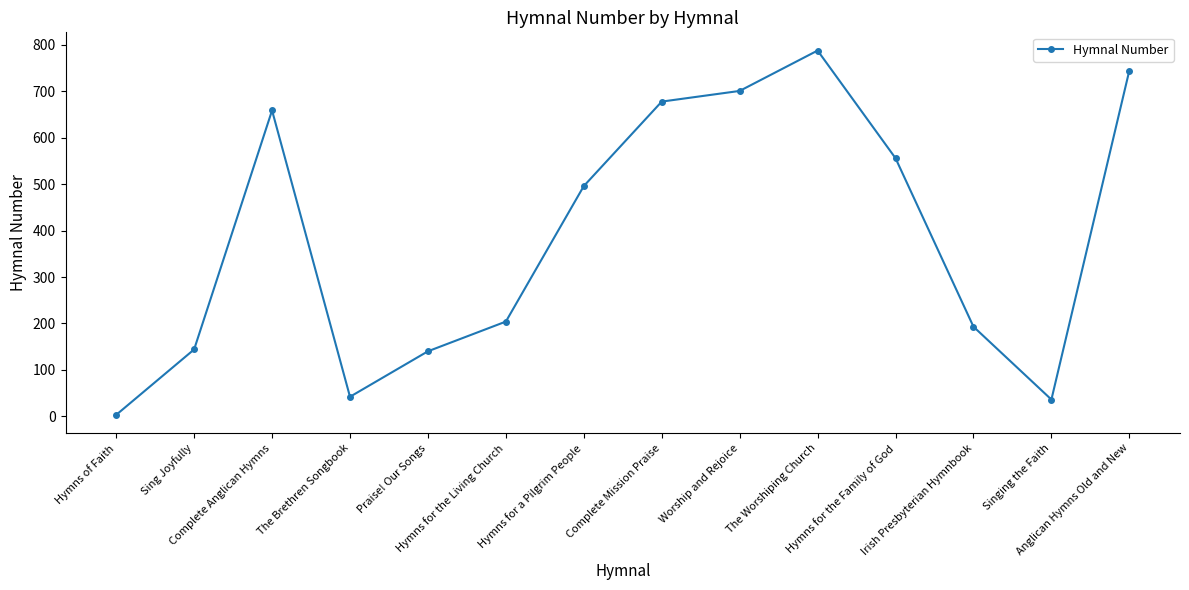

What is the difference between the maximum and second lowest values?

752